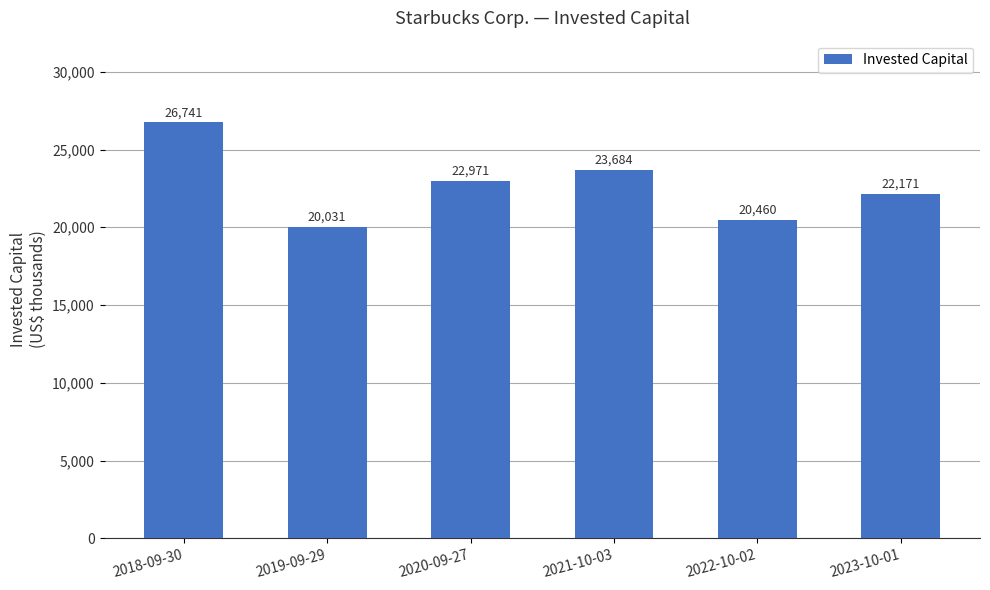

What is the ratio of the value at 2019-09-29 to the value at 2018-09-30?

0.7